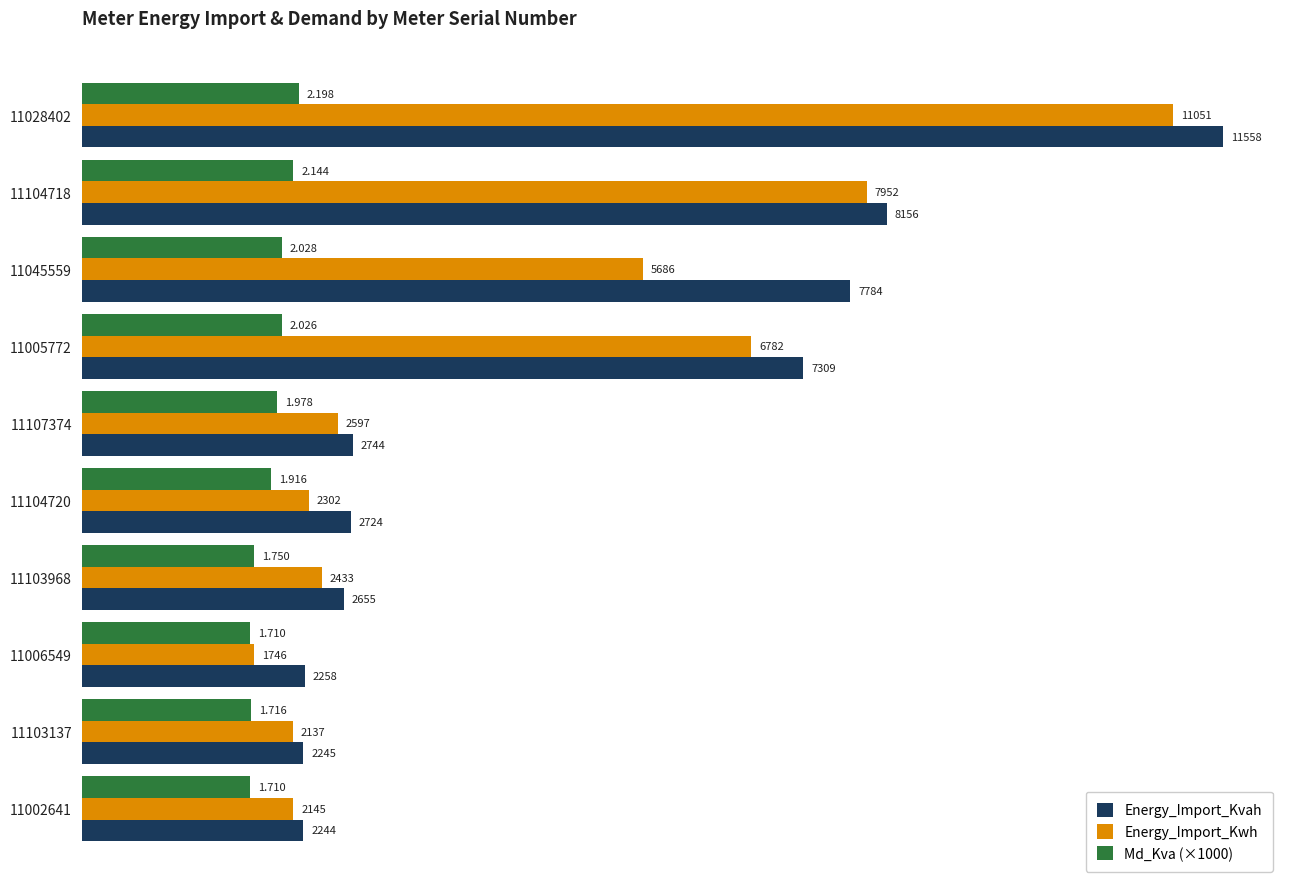

Which series has the widest spread of values?

Energy_Import_Kvah